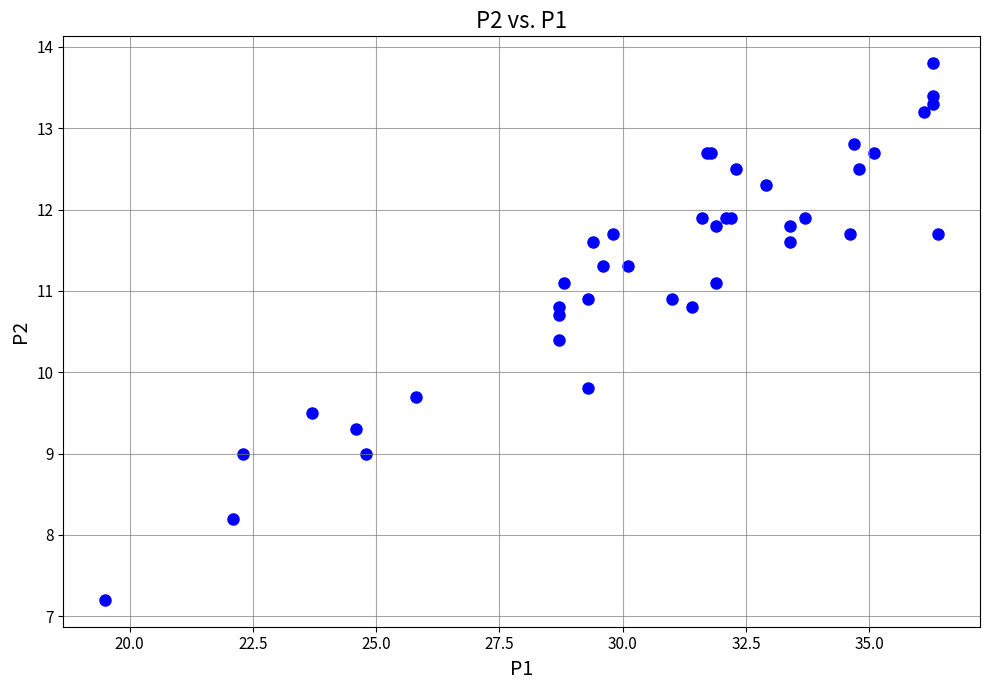

What Y value in the scatter plot is closest to 10?

9.8